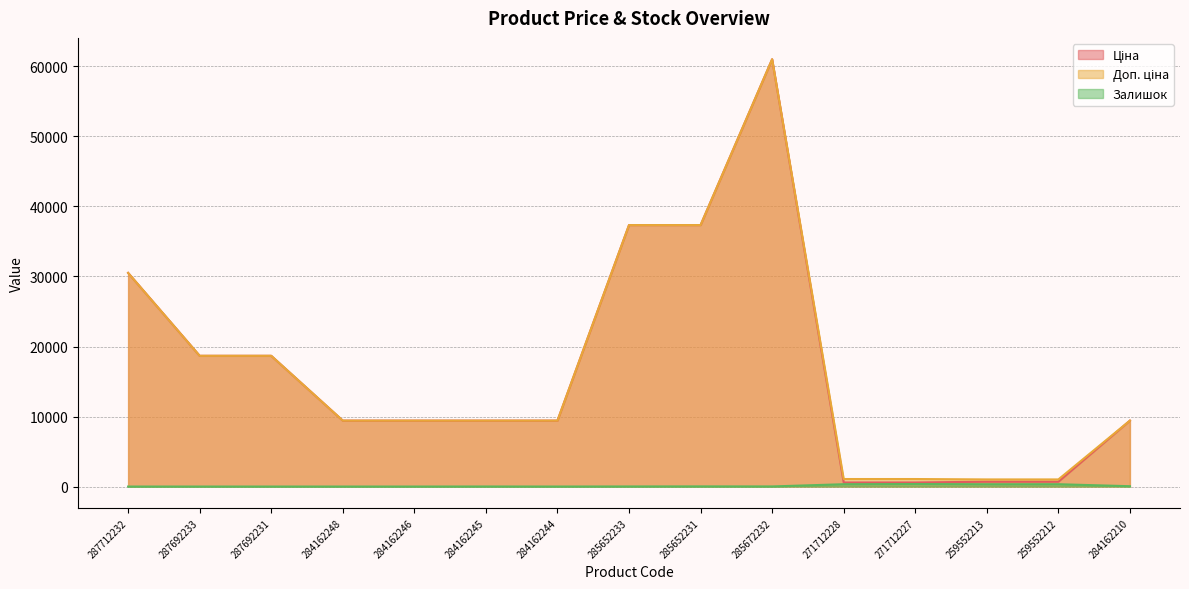

At which label does Залишок first exceed 12?

285652231